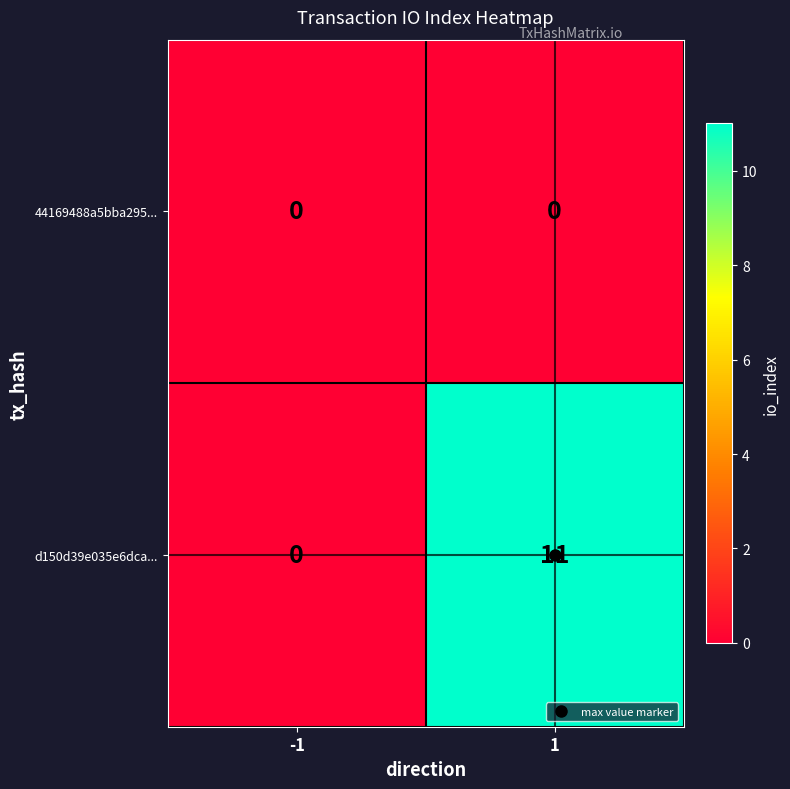

The value of d150d39e035e6dca... at -1 is 0. True or false?

True